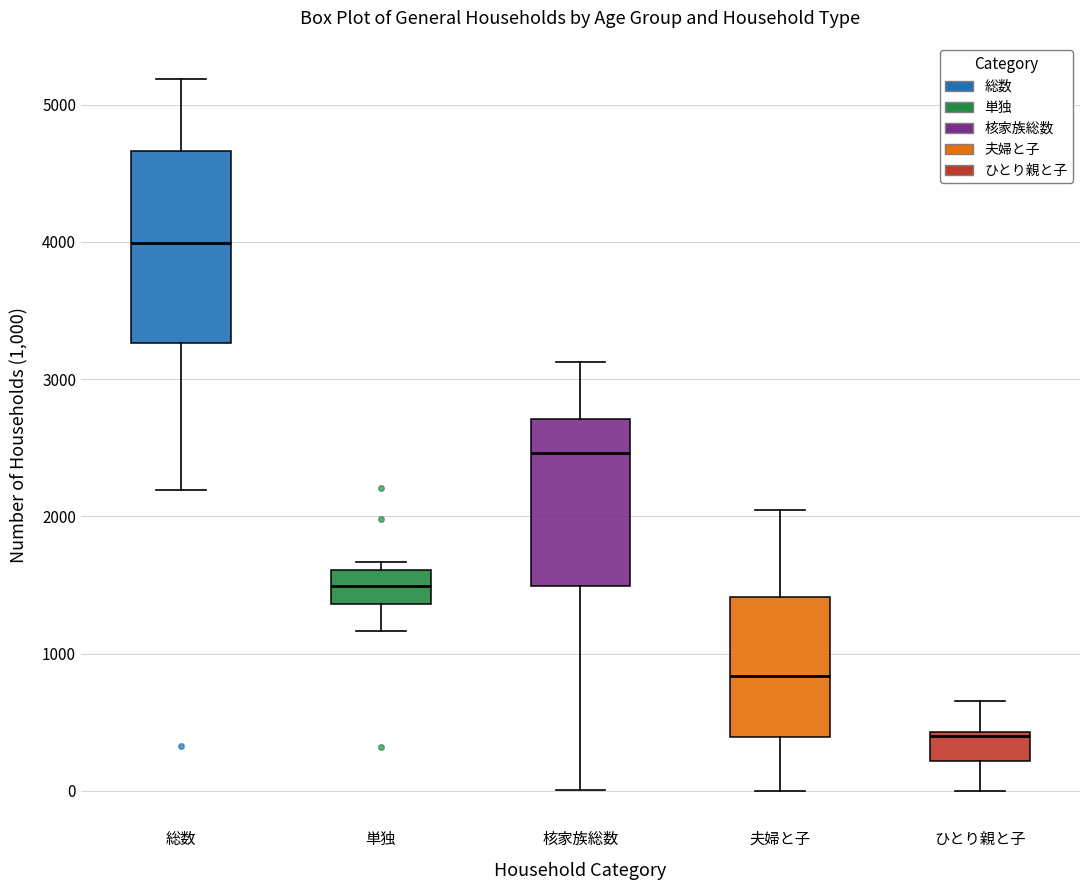

Reading left to right, transcribe this box plot: for each box, give where its median line is, the range the box spans, and where its two whiskers end, as read against the y-axis. The values are not printed on the chart, so give them approximately, as read against the axis.

総数: median 4000, box 3300 to 4700, whiskers 2200 to 5200
単独: median 1500, box 1400 to 1600, whiskers 1200 to 1700
核家族総数: median 2500, box 1500 to 2700, whiskers 0 to 3100
夫婦と子: median 800, box 400 to 1400, whiskers 0 to 2000
ひとり親と子: median 400 (just below the box's upper edge), box 200 to 400, whiskers 0 to 700